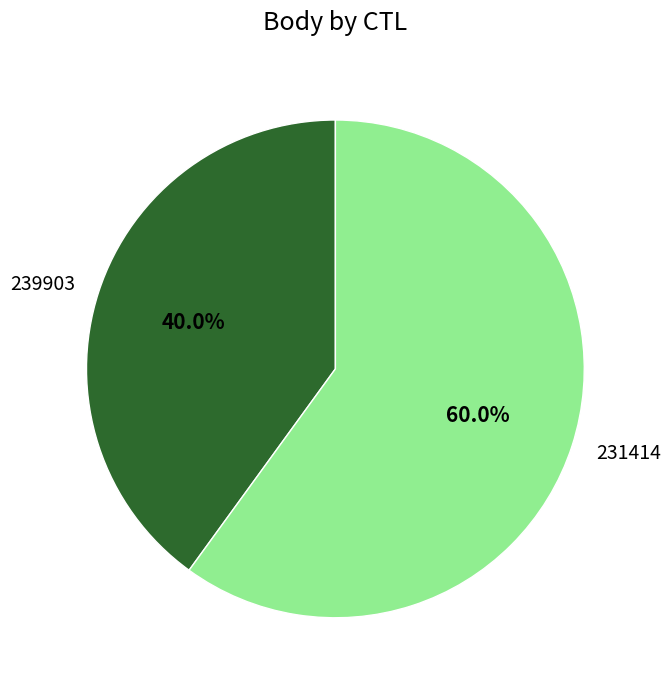

How much of the chart is everything except 231414?

40.0%